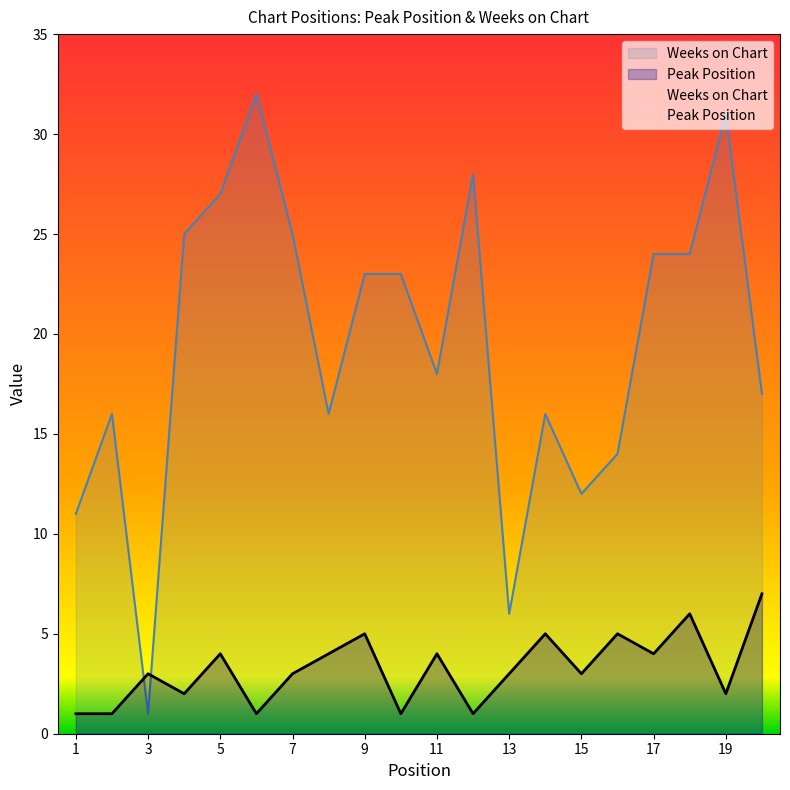

What is the maximum value shown in the chart?

32